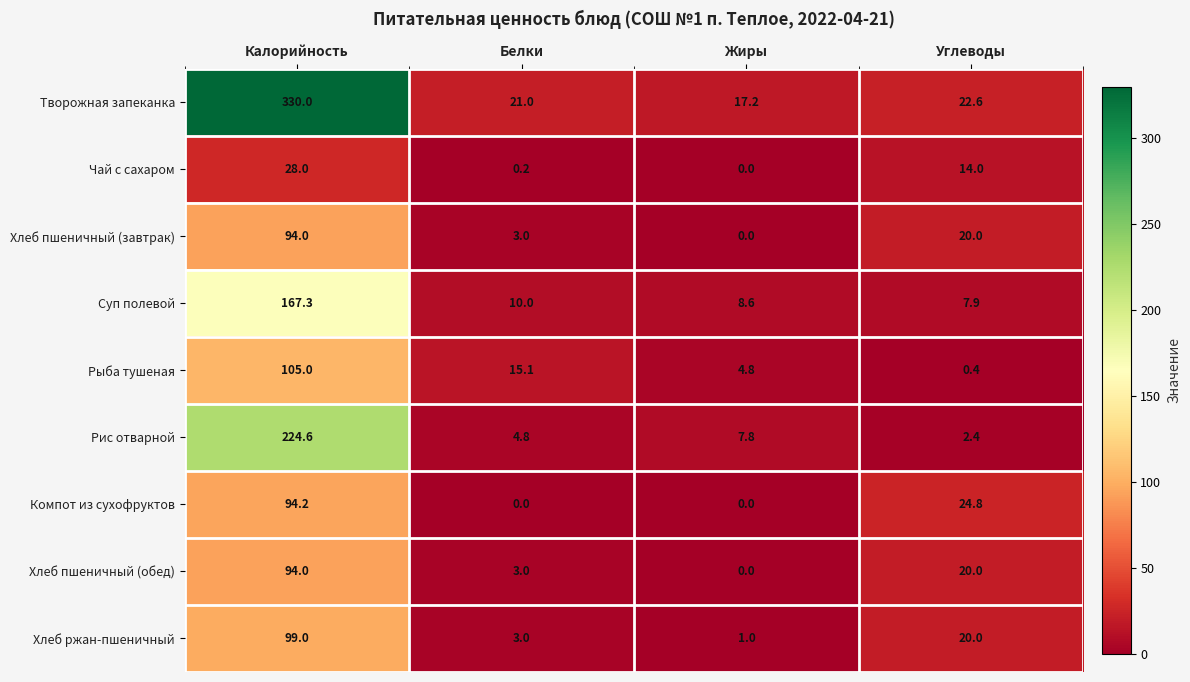

The value of Хлеб пшеничный (обед) at Калорийность is 94.0. True or false?

True